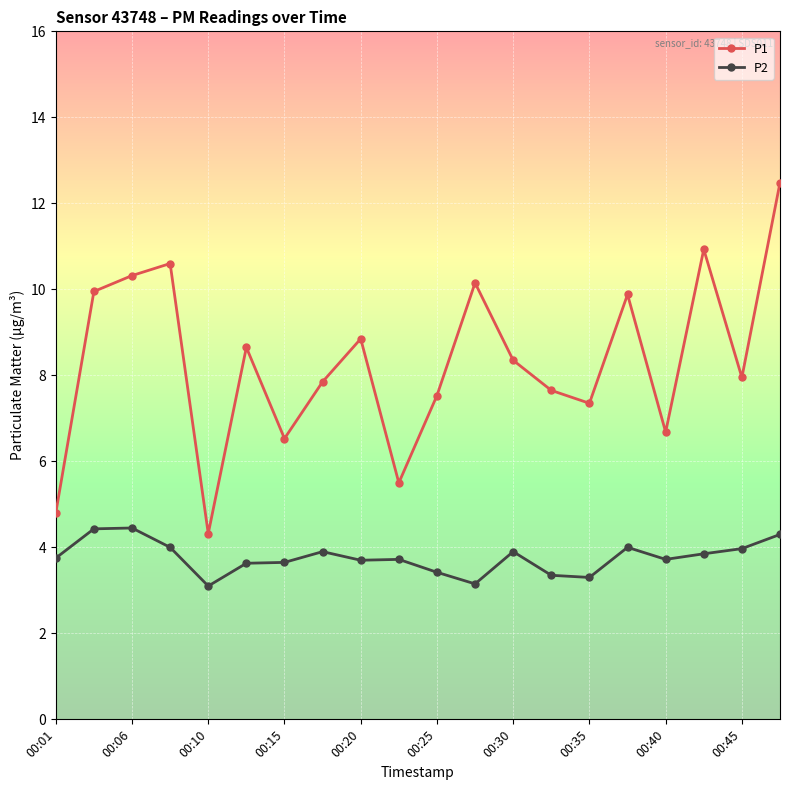

What is the value of the P1 point at the 4th from the left?

10.6